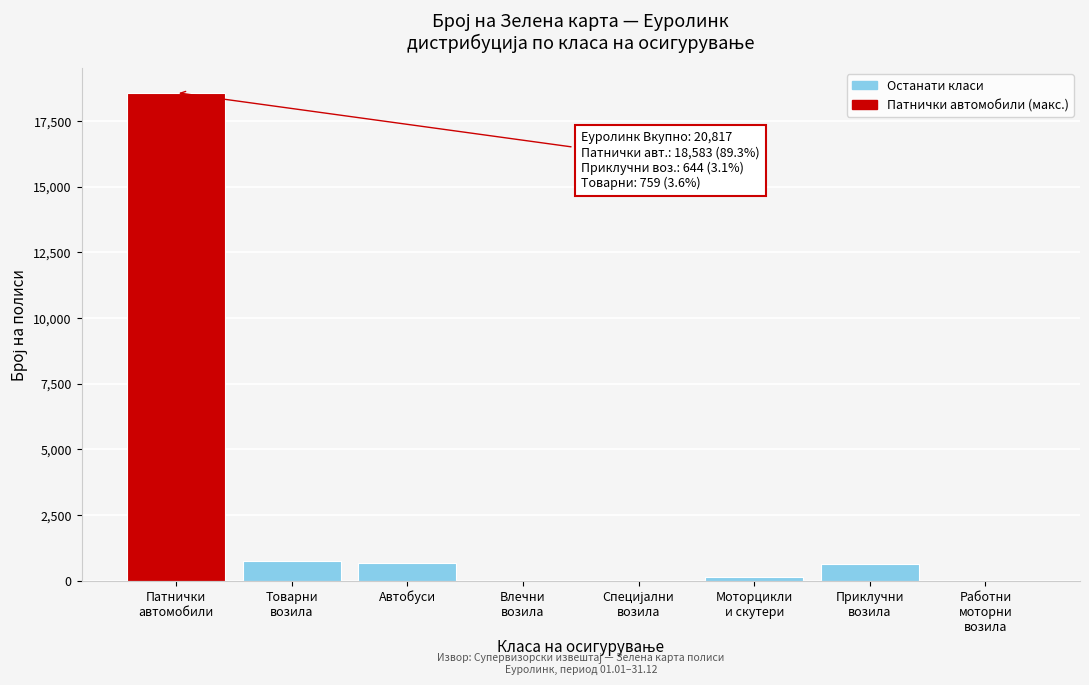

What is the sum of all values?

20817